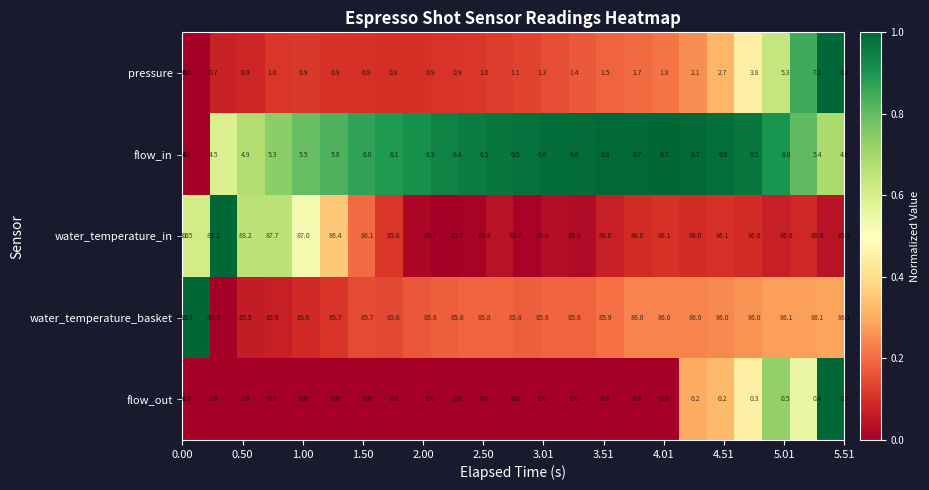

What is the maximum value shown in the chart?

1.0